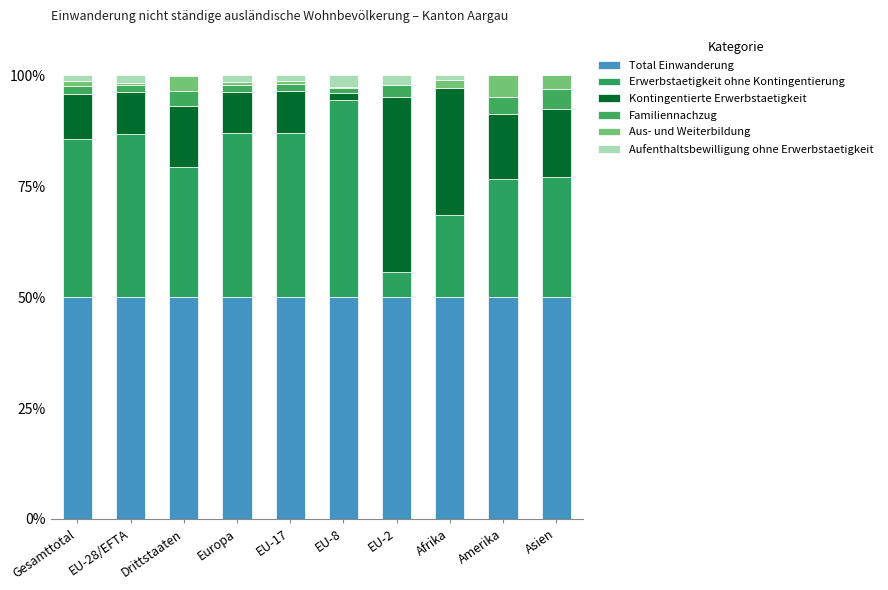

What is the difference between the maximum and minimum values in the Erwerbstaetigkeit ohne Kontingentierung series?

38.7